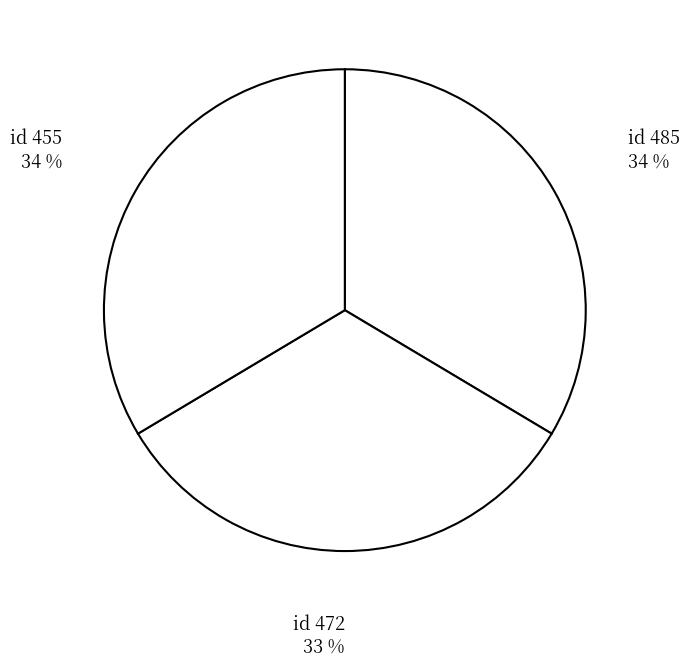

Count the number of slices in the pie.

3